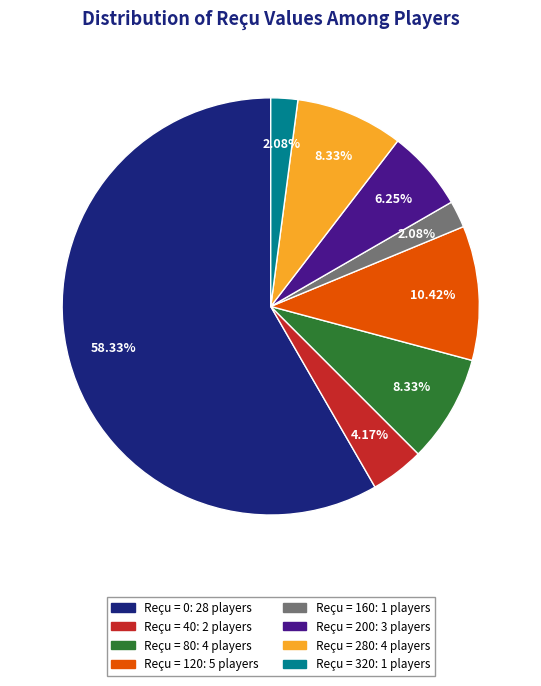

Combined, do Reçu = 160: 1 players and Reçu = 200: 3 players account for over 50%?

No